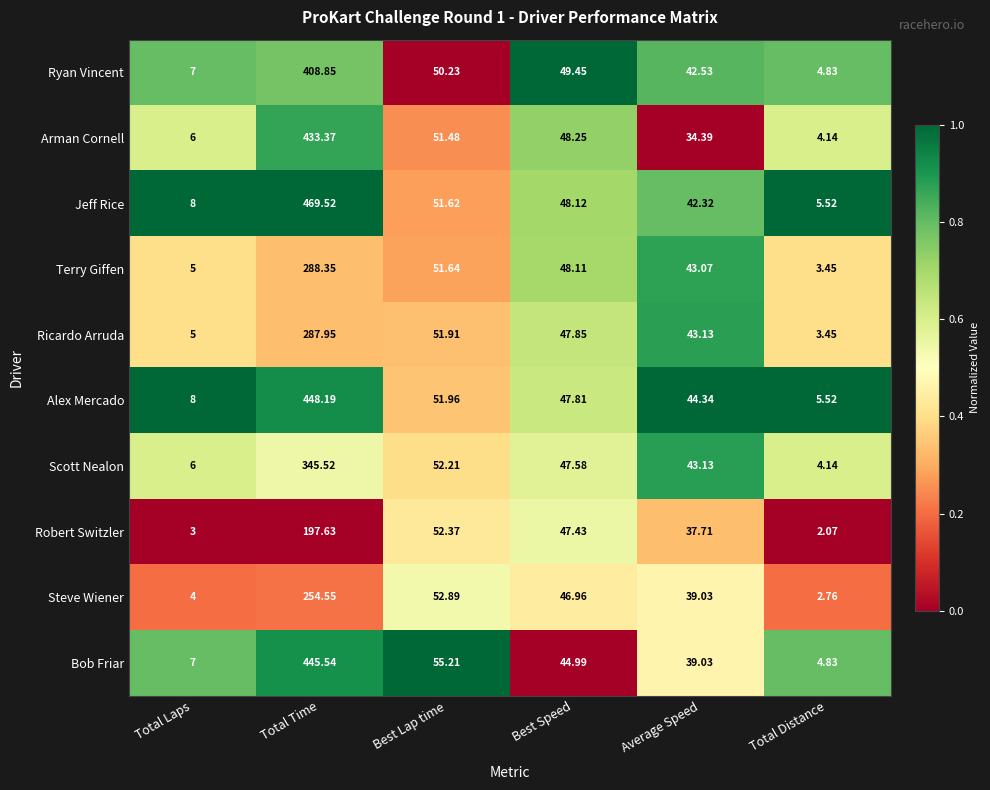

At which category is the sum across all series the highest?

Total Time